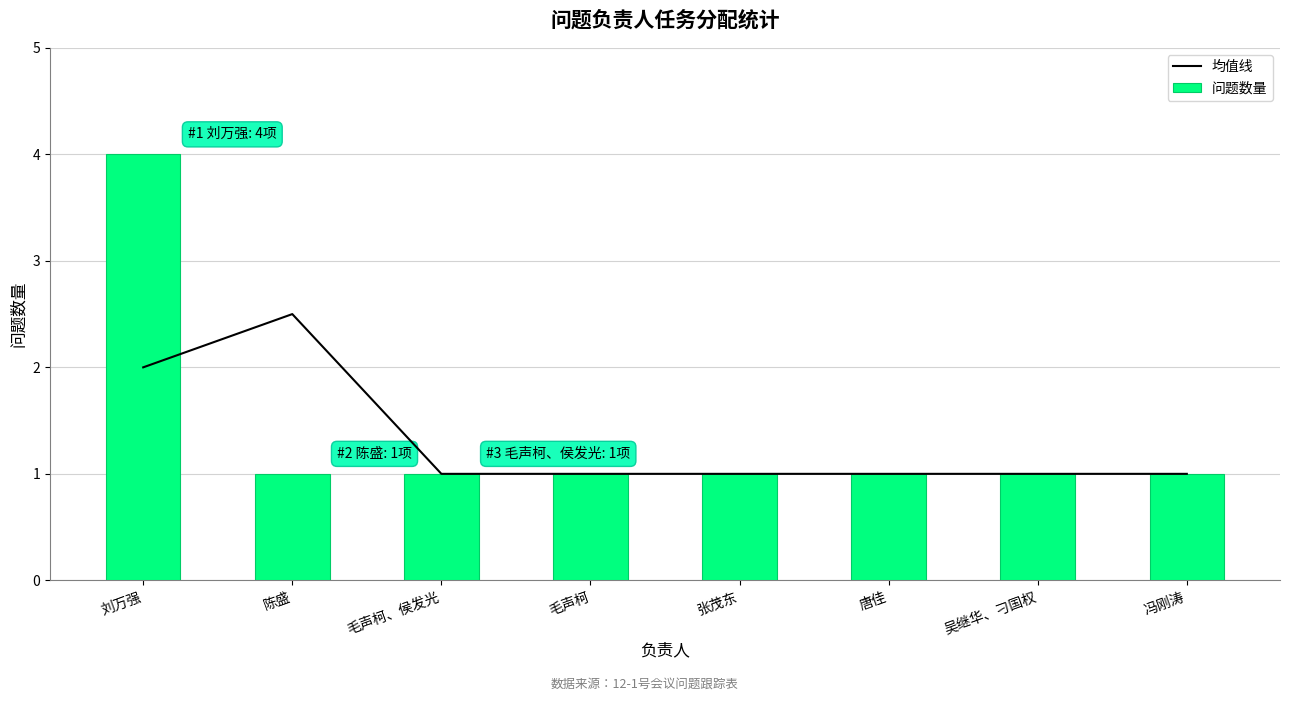

At 毛声柯, list the series in order from smallest to largest.

均值线, 问题数量